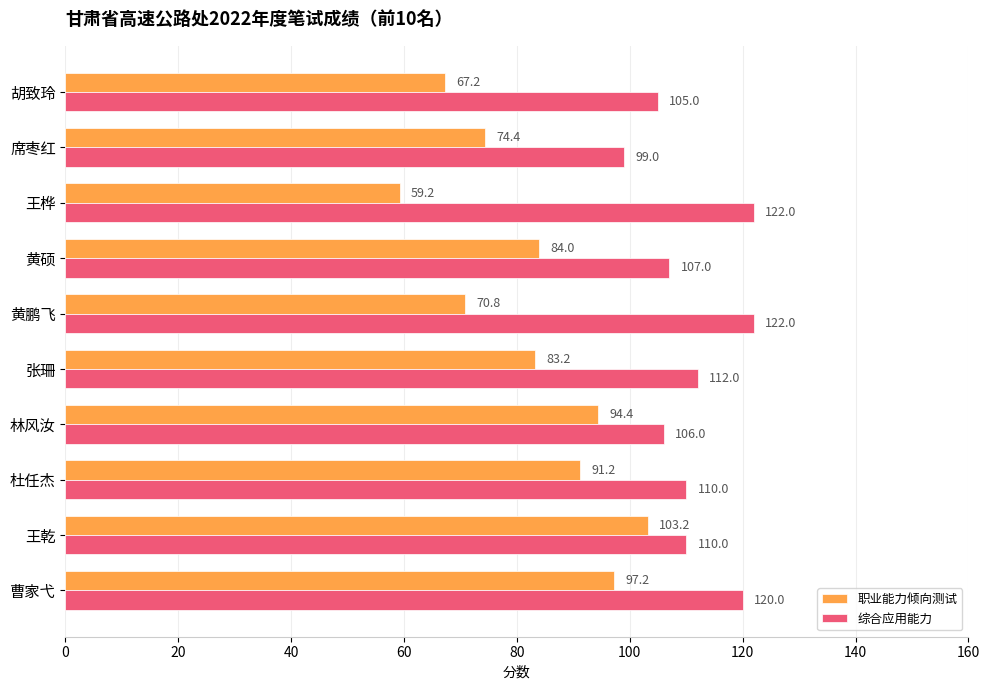

What are all the series names shown in the legend?

职业能力倾向测试, 综合应用能力